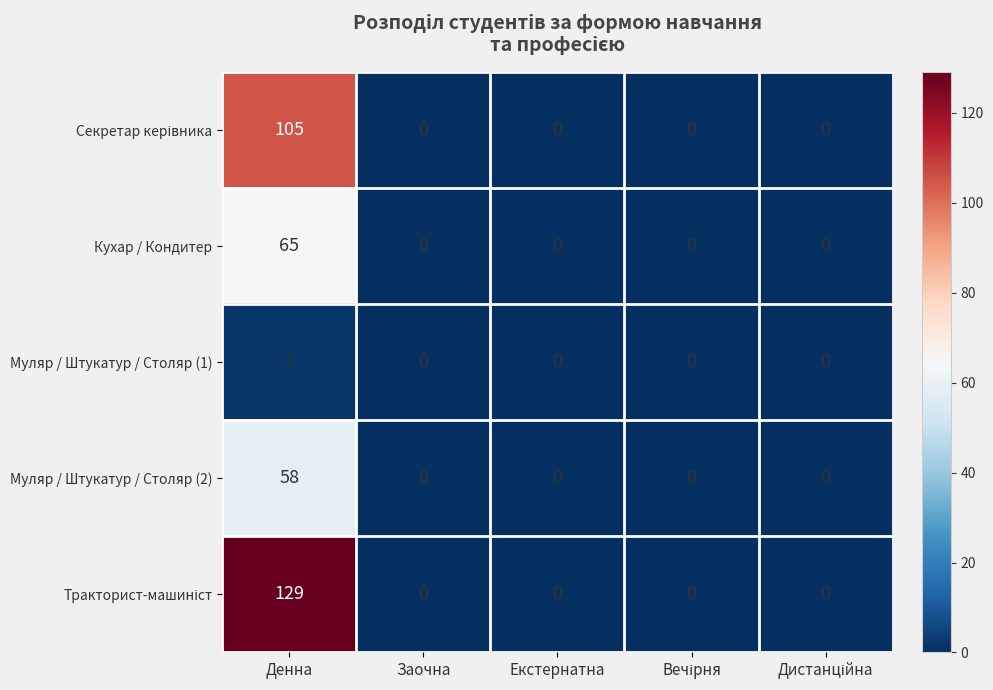

What is the spread (max minus min) of values at Денна?

127